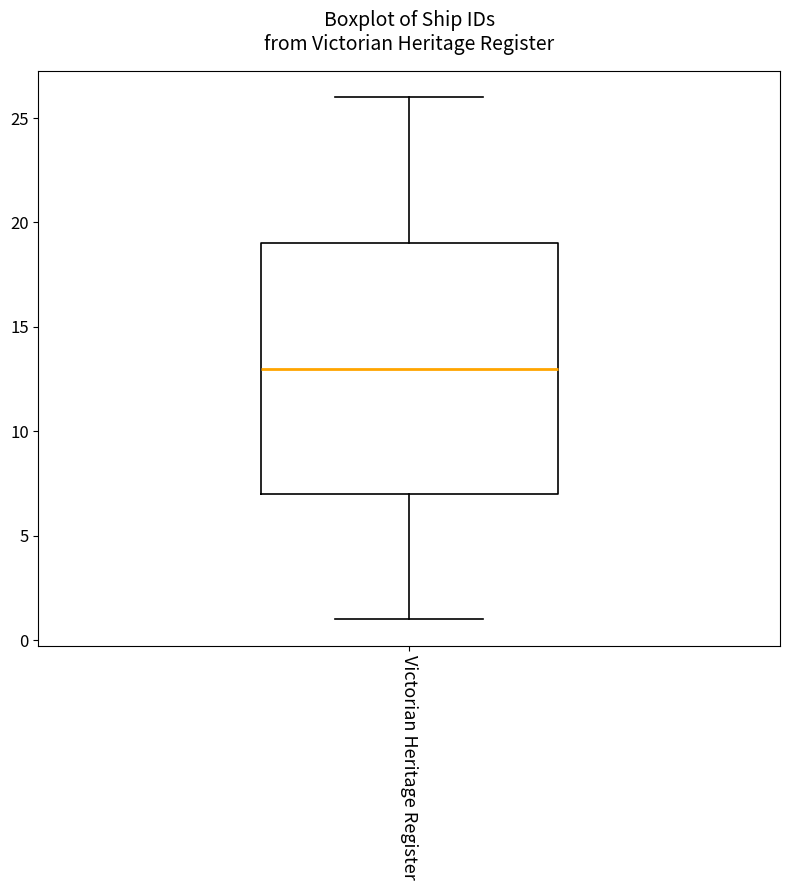

Transcribe this box plot: give where the median line is, the range the box spans, and where the two whiskers end, as read against the y-axis. The values are not printed on the chart, so give them approximately, as read against the axis.

median 13, box 7 to 19, whiskers 1 to 26